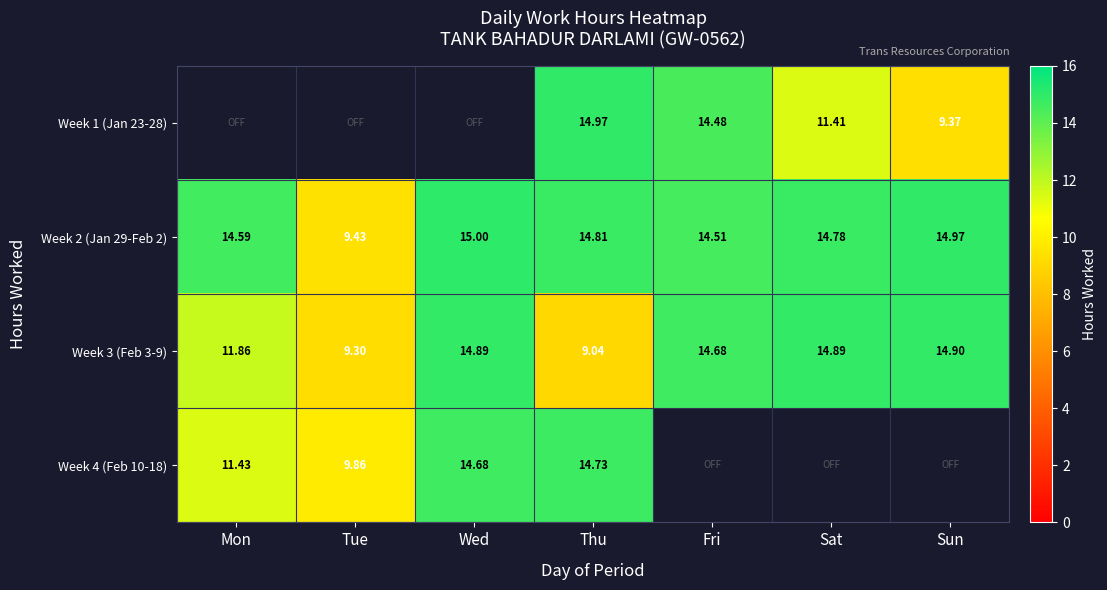

At which label is Week 2 (Jan 29-Feb 2) closest to 12?

Fri